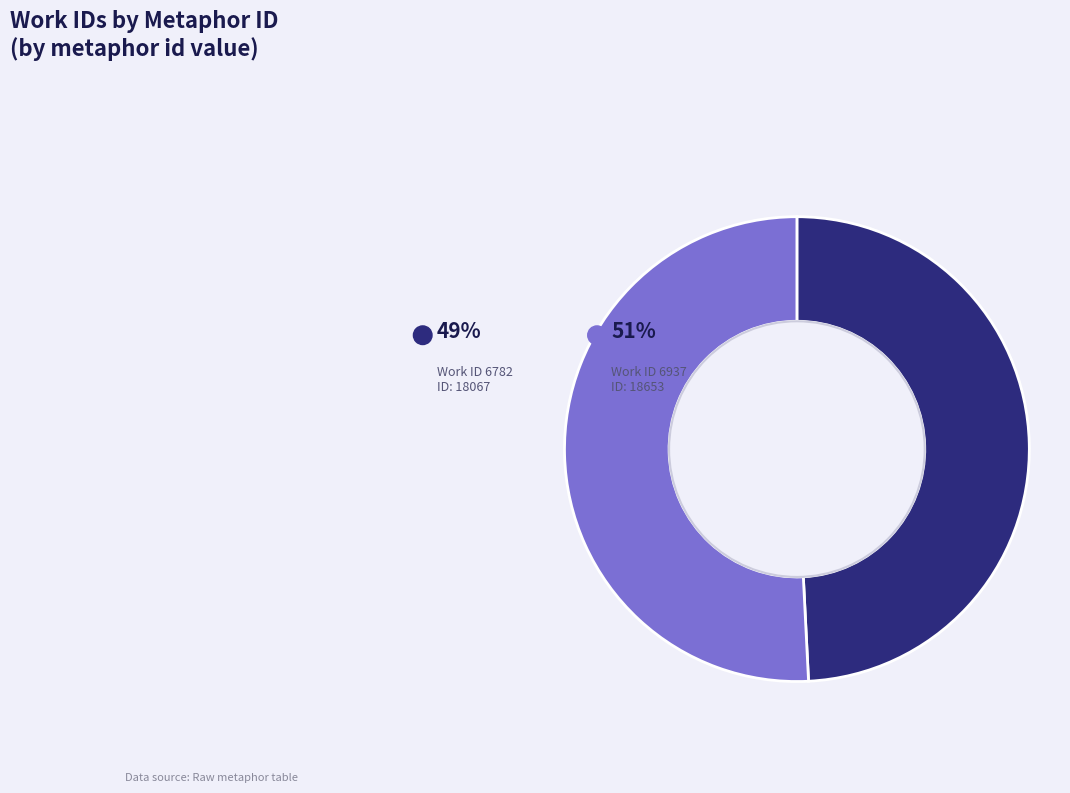

True or false: 6782 accounts for 58% of the total.

False